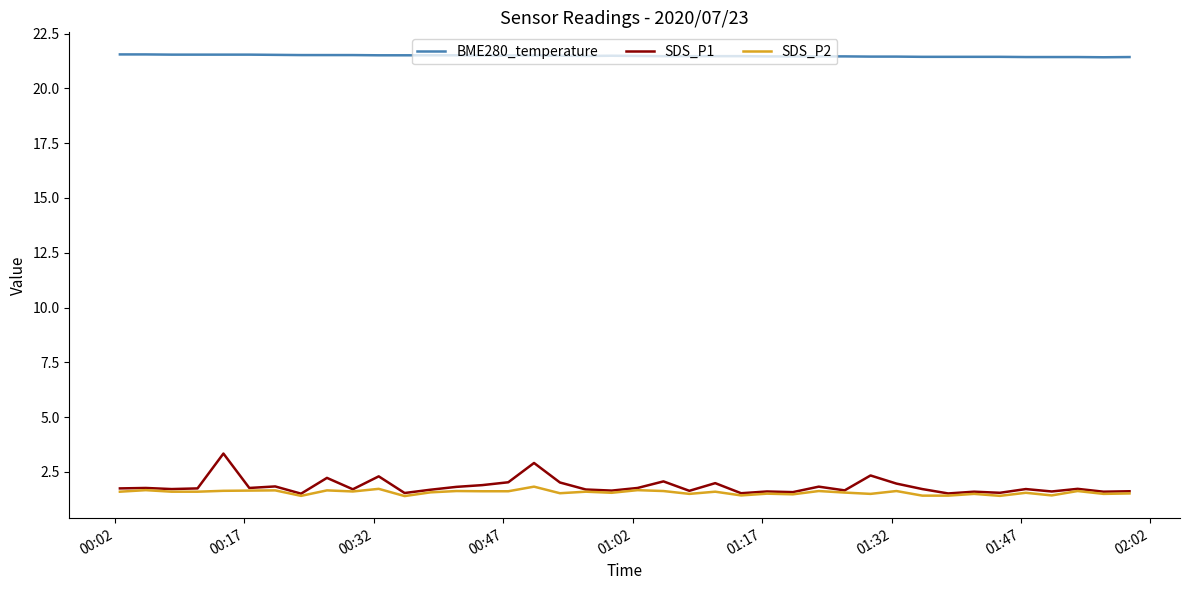

How many lines are shown in the chart?

3